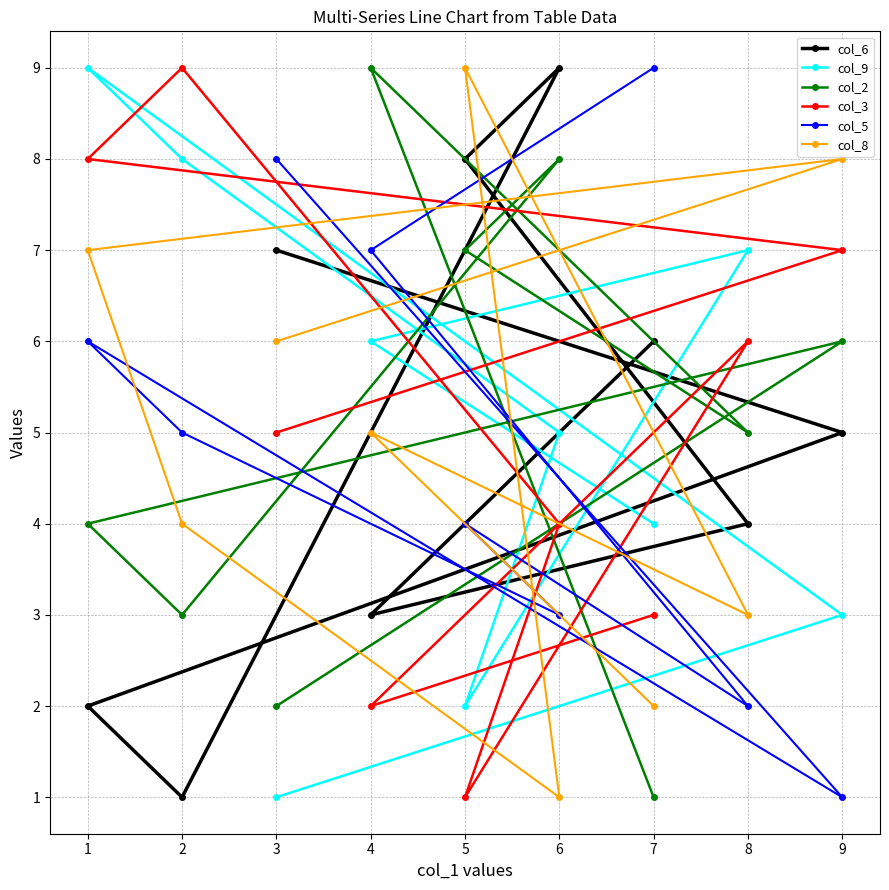

True or false: col_8 and col_2 intersect in this chart.

True